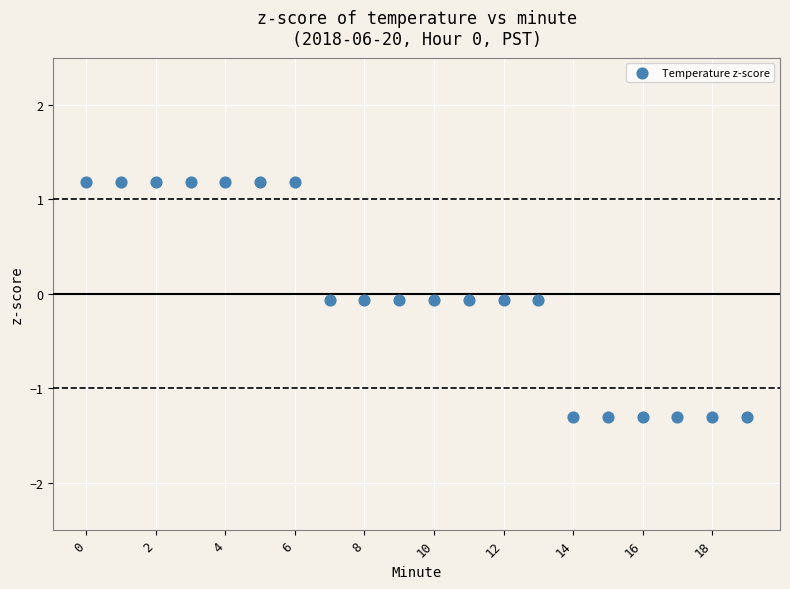

What is the range of Y values (max minus min)?

2.5